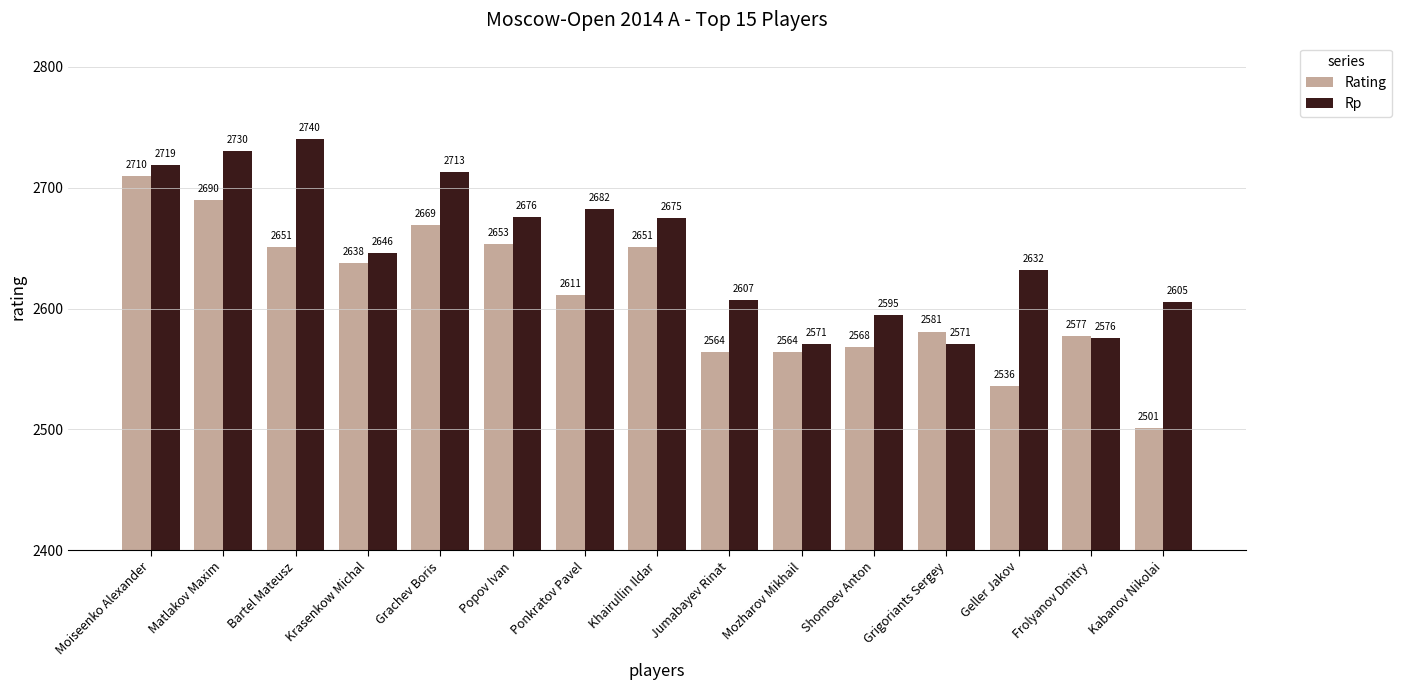

How many data points in Rating are less than 2611?

7